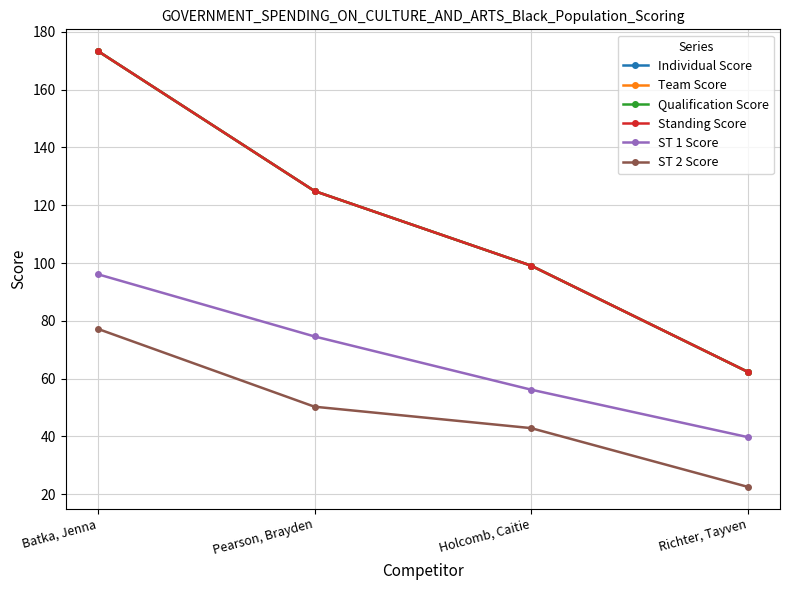

True or false: Qualification Score and Standing Score cross at least once.

False